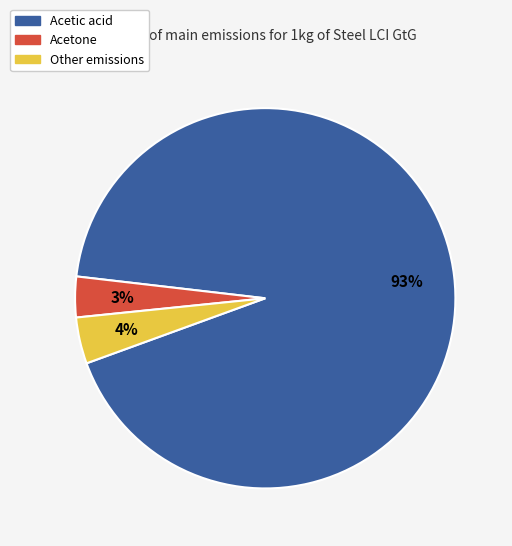

To the nearest percent, what is the average slice percentage?

33%